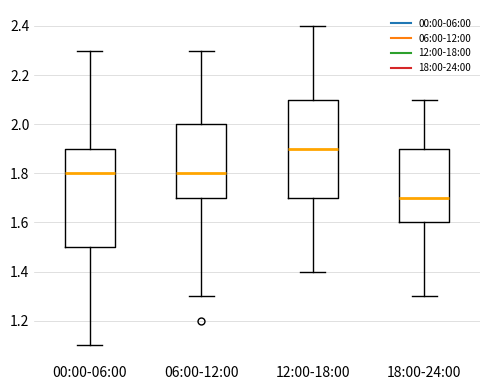

Which box's median line is the lowest?

18:00-24:00